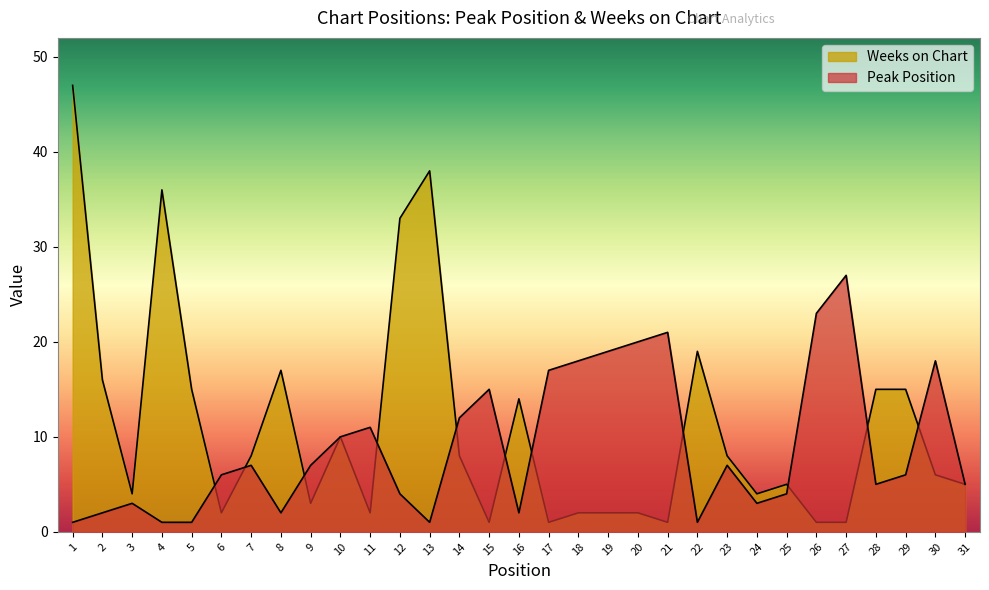

Reading left to right, what are all the values shown in this chart?

Peak Position: 1=1	2=2	3=3	4=1	5=1	6=6	7=7	8=2	9=7	10=10	11=11	12=4	13=1	14=12	15=15	16=2	17=17	18=18	19=19	20=20	21=21	22=1	23=7	24=3	25=4	26=23	27=27	28=5	29=6	30=18	31=5
Weeks on Chart: 1=47	2=16	3=4	4=36	5=15	6=2	7=8	8=17	9=3	10=10	11=2	12=33	13=38	14=8	15=1	16=14	17=1	18=2	19=2	20=2	21=1	22=19	23=8	24=4	25=5	26=1	27=1	28=15	29=15	30=6	31=5